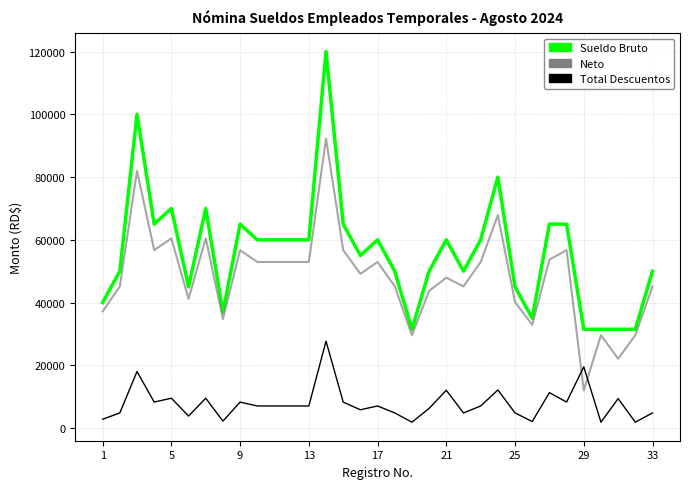

What is the maximum value shown in the chart?

120000.0